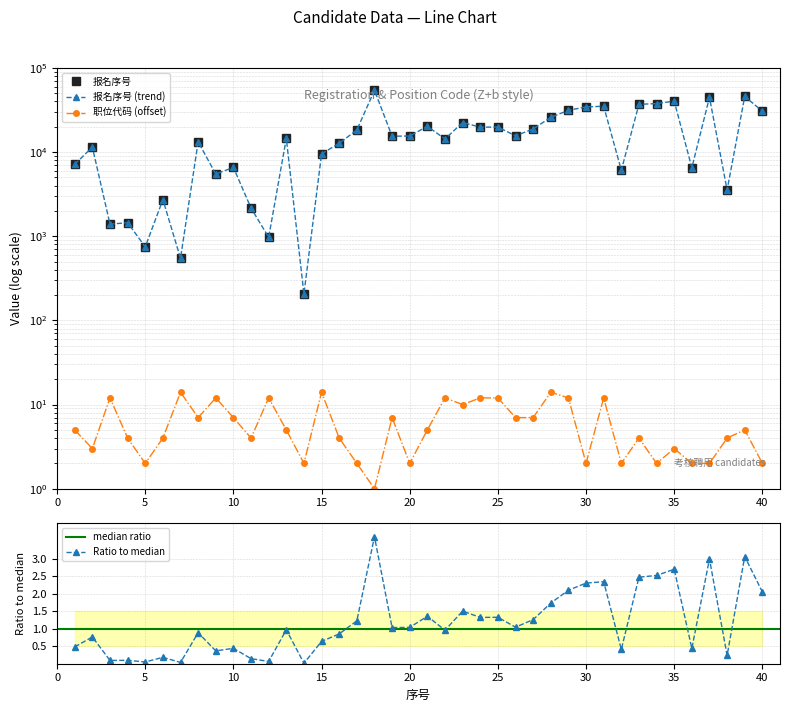

How many values in the 报名序号 series exceed 15429?

19